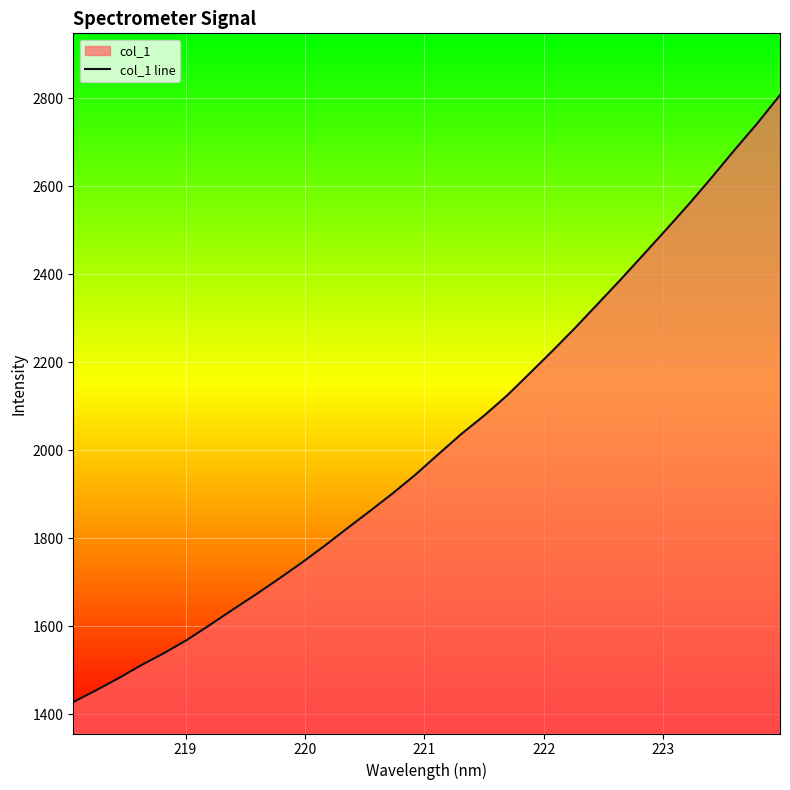

Count the number of categories in the chart.

32